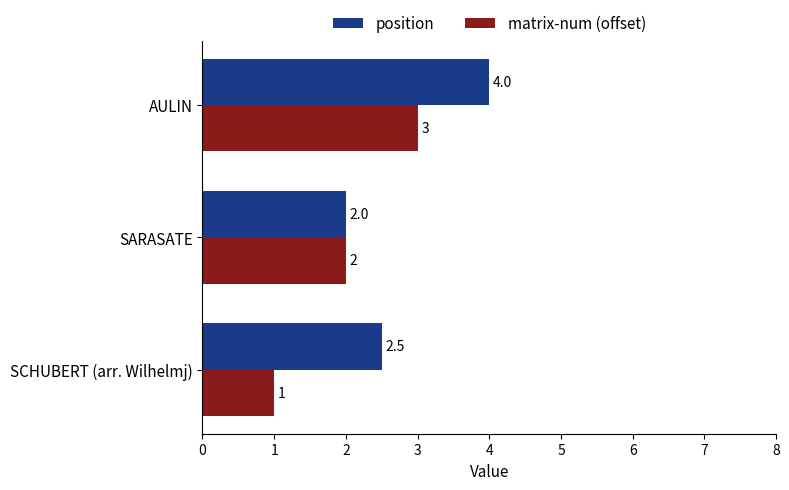

What is the spread (max minus min) of values at AULIN?

1.0